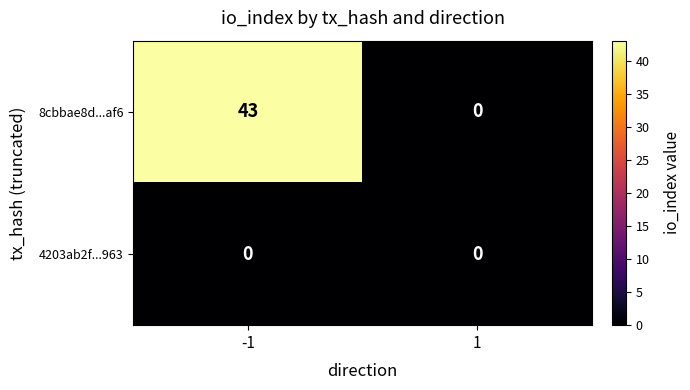

Reading left to right, extract all data points from this chart.

8cbbae8d...af6: 43	0
4203ab2f...963: 0	0